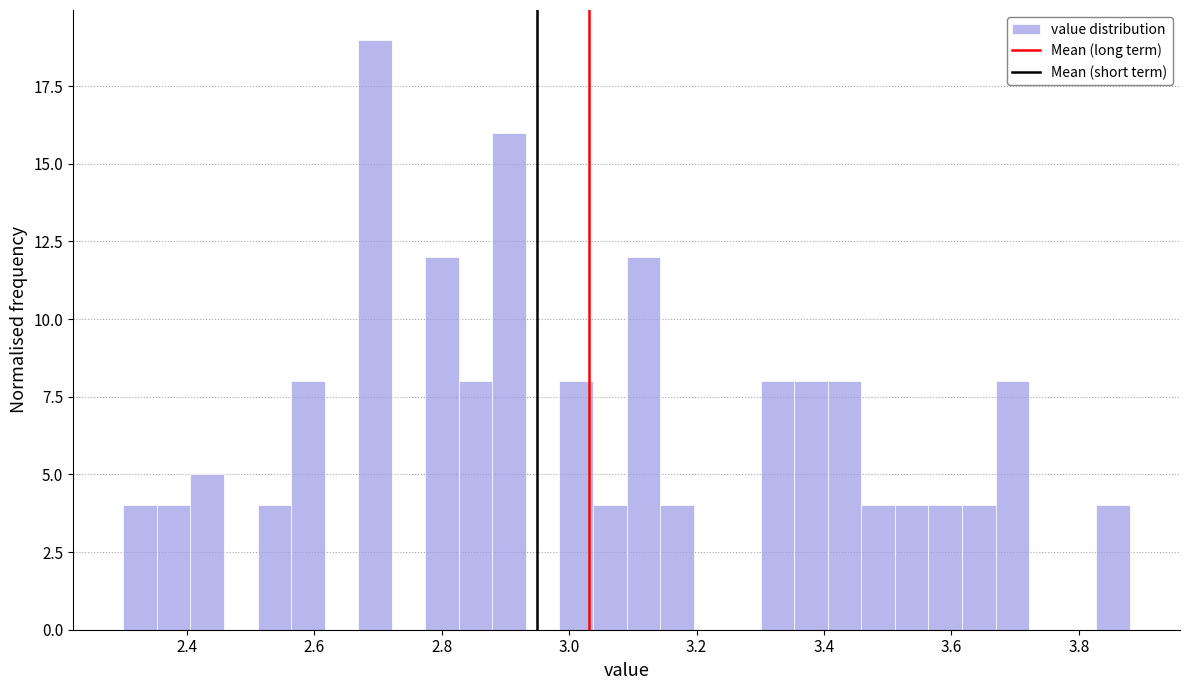

Read against the x-axis, roughly where is the centre of the tallest bar?

2.70